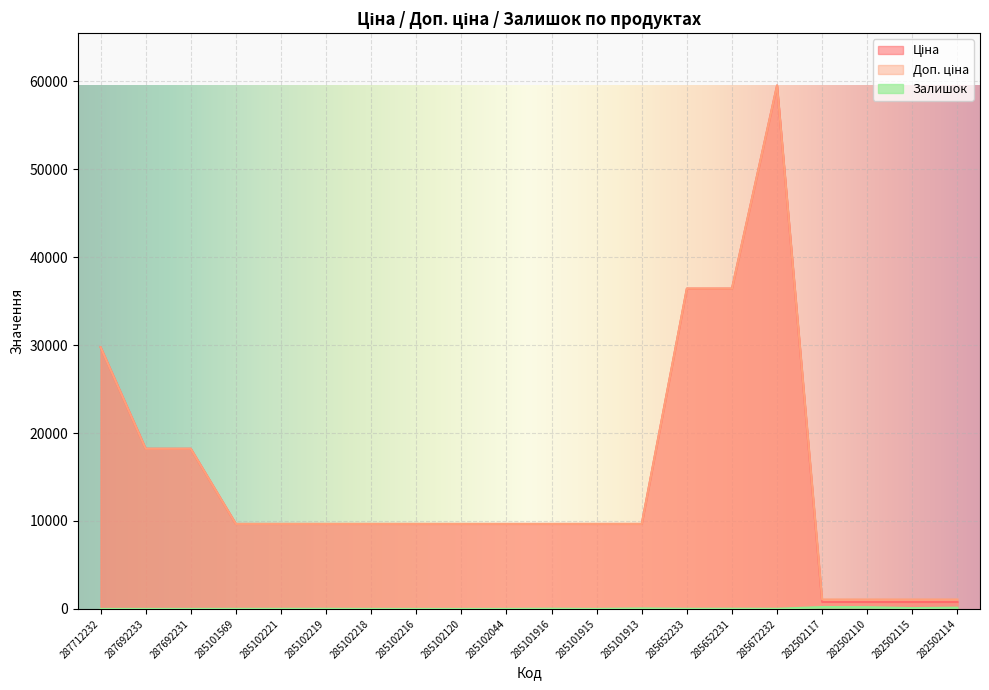

How many lines are shown in the chart?

3